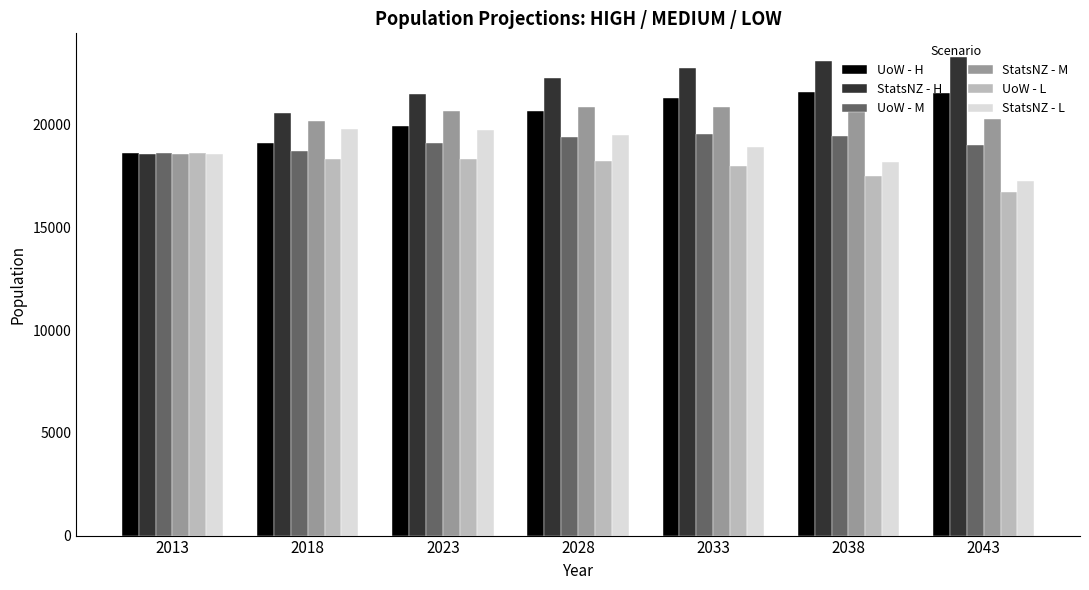

Does the chart contain stacked bars?

No